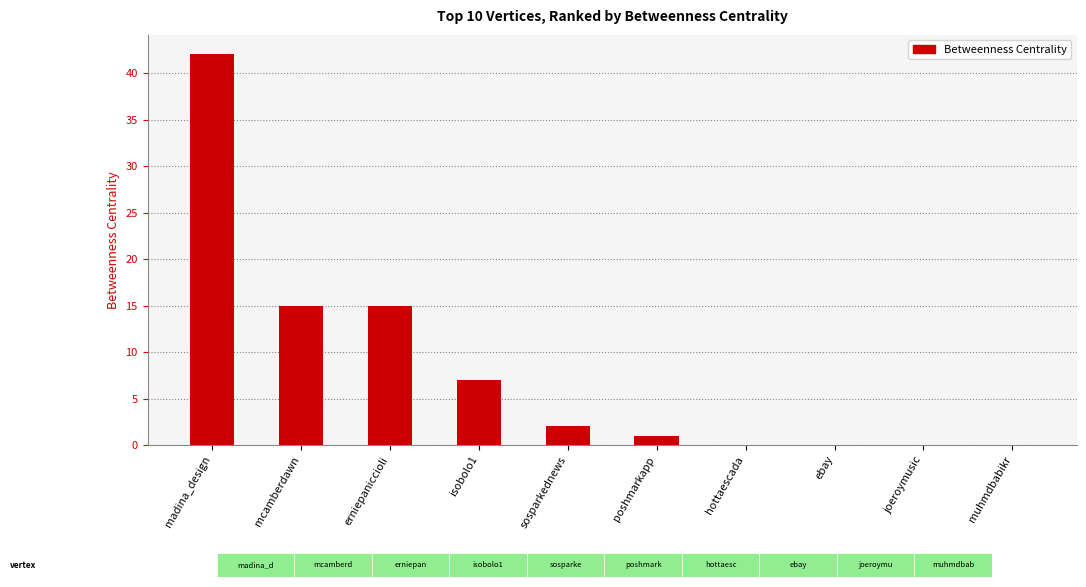

Are the bars horizontal?

No